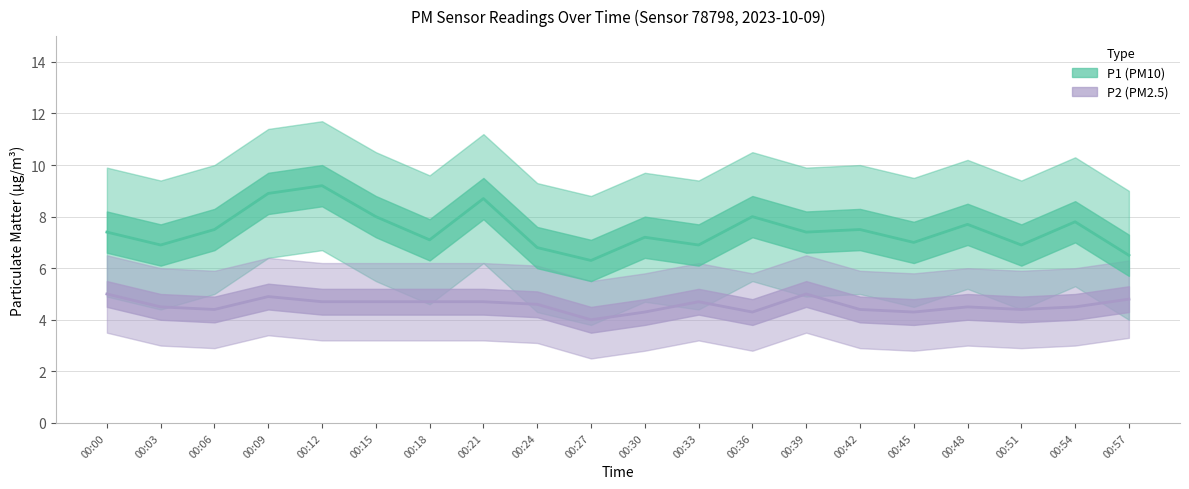

Reading left to right, what are all the values shown in this chart?

P1: 7.4	6.9	7.5	8.9	9.2	8.0	7.1	8.7	6.8	6.3	7.2	6.9	8.0	7.4	7.5	7.0	7.7	6.9	7.8	6.5
P2: 5.0	4.5	4.4	4.9	4.7	4.7	4.7	4.7	4.6	4.0	4.3	4.7	4.3	5.0	4.4	4.3	4.5	4.4	4.5	4.8